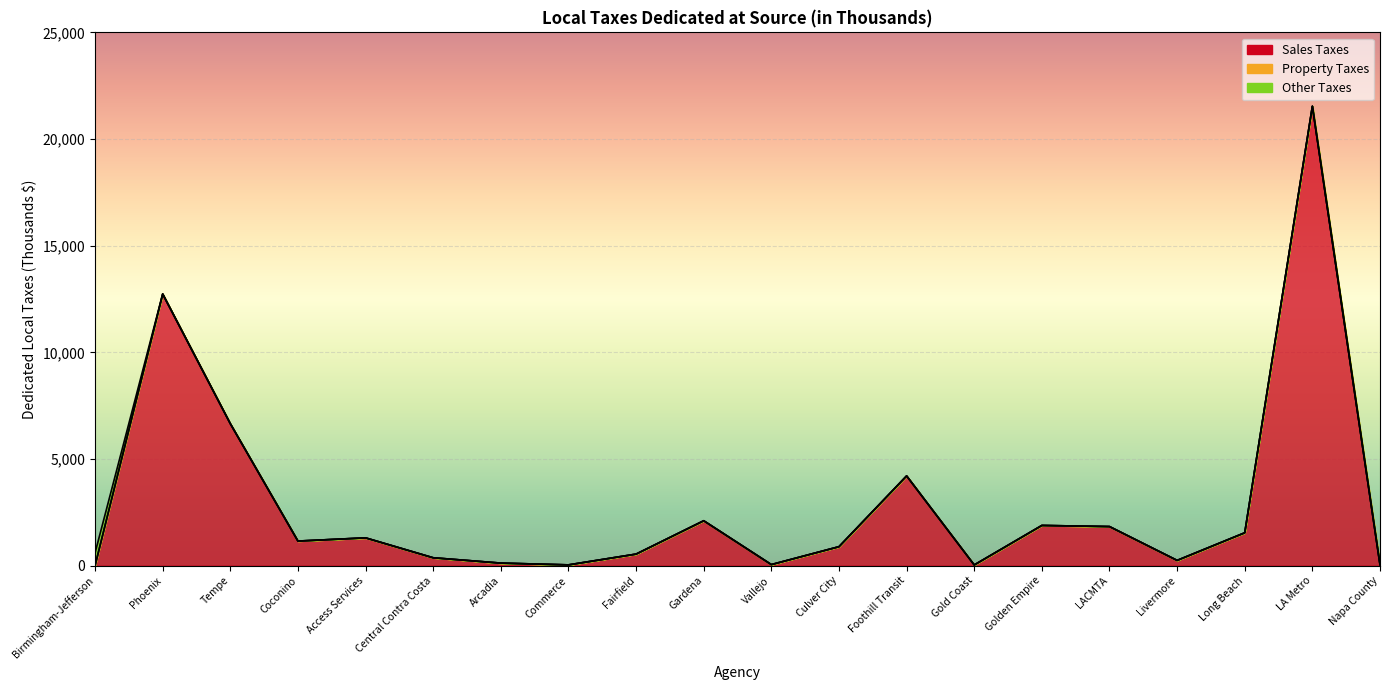

The value of Sales Taxes at Vallejo is 51.2. True or false?

True